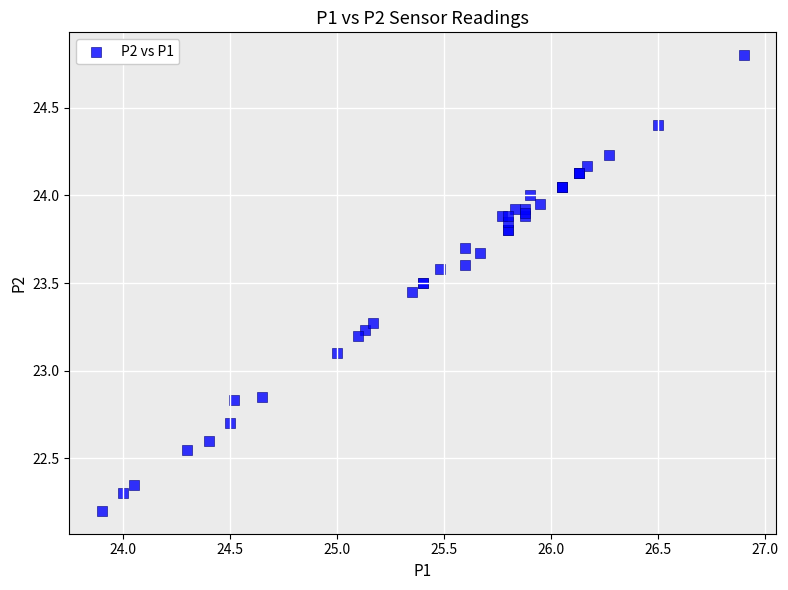

What Y value in the scatter plot is closest to 23?

23.1